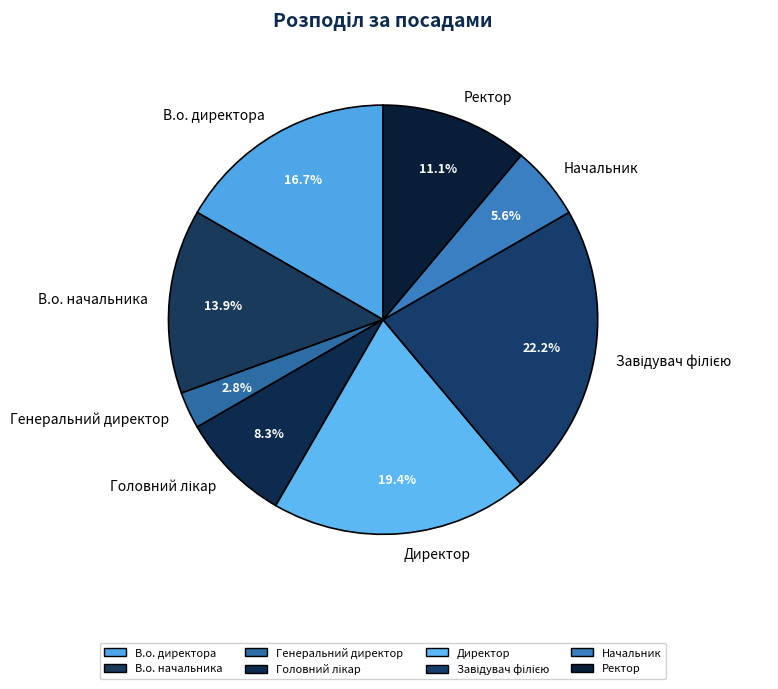

What percentage is the Генеральний директор slice, to the nearest percent?

3%